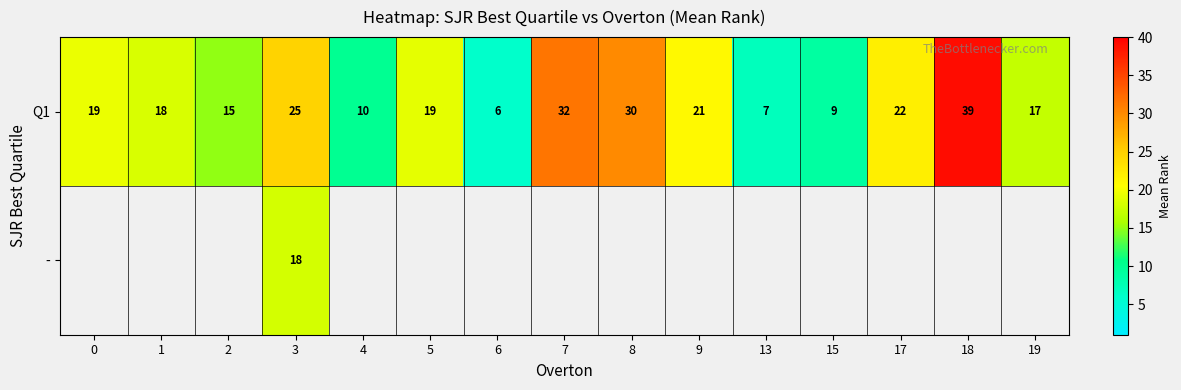

At how many categories does at least one series exceed 21?

5